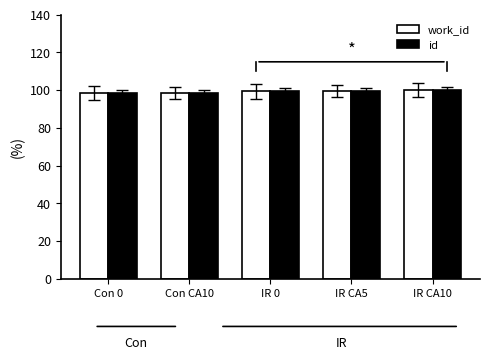

The work_id series shows 130.8 at Con CA10. True or false?

False